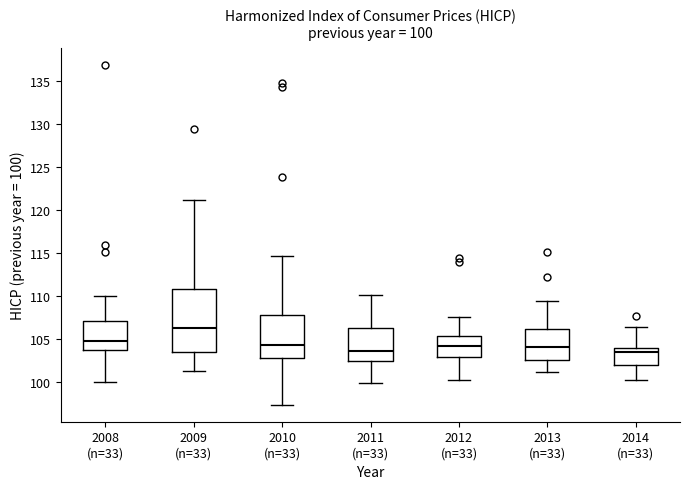

Which box is the tallest, from its lower edge to its upper edge?

2009 (n=33)